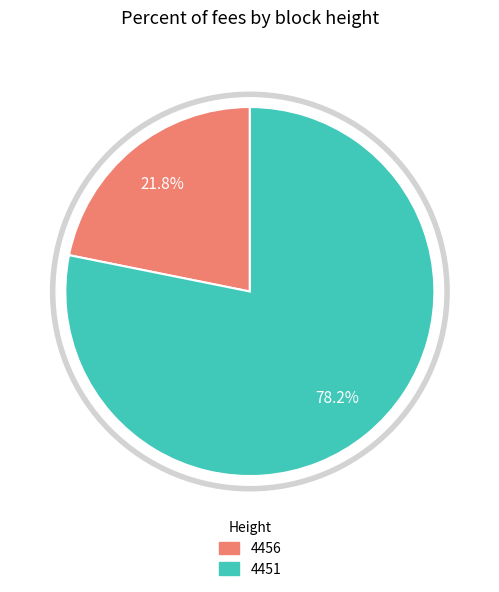

To the nearest percent, what is the combined percentage of 4456 and 4451?

100%